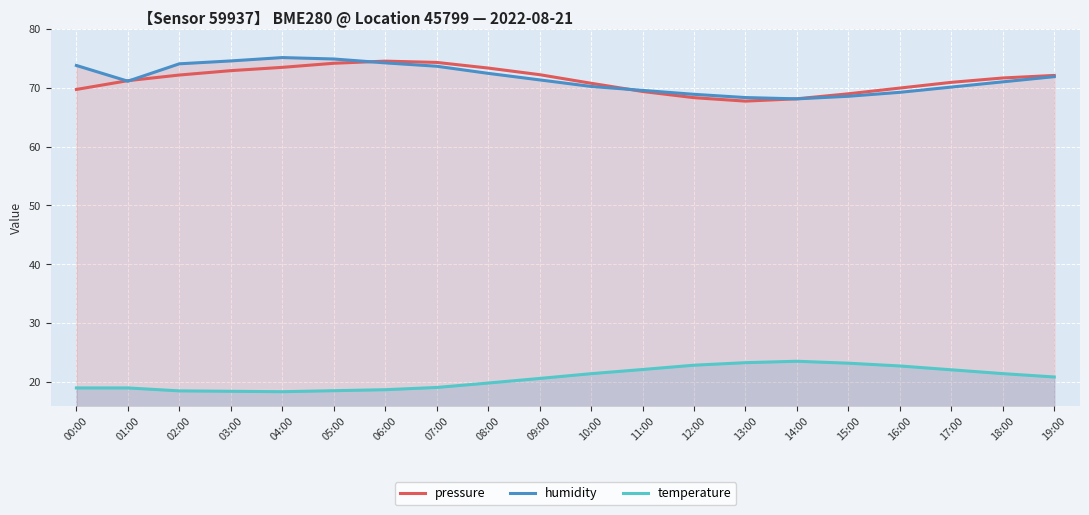

What value does the temperature series have at 08:00?

19.9